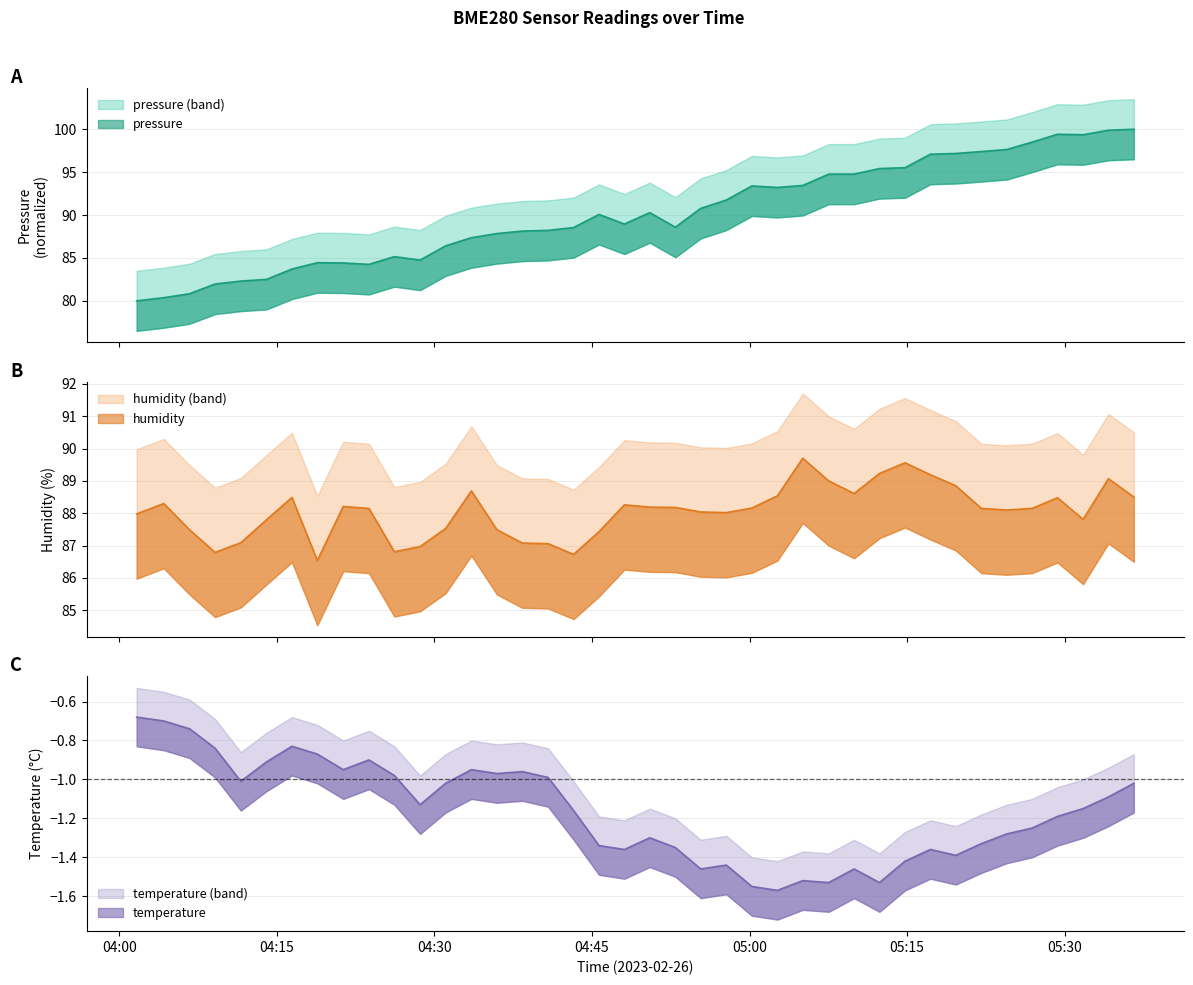

True or false: temperature and pressure intersect in this chart.

False